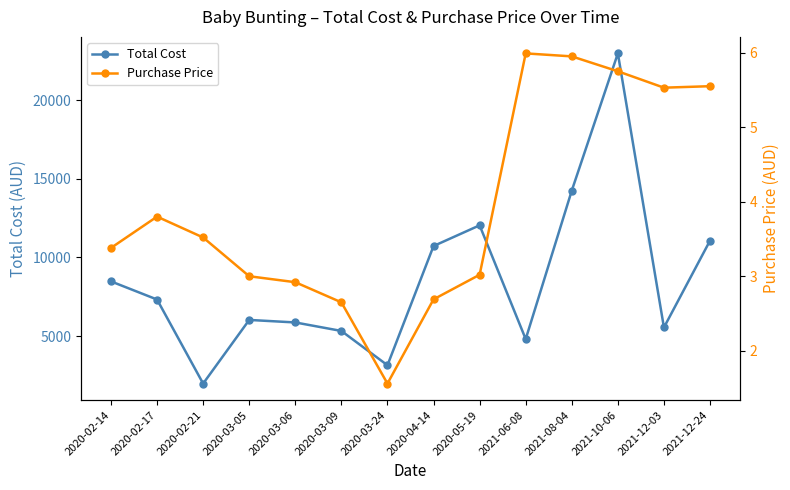

What is the sum of the Purchase Price values at 2020-02-14 and 2020-04-14?

6.1